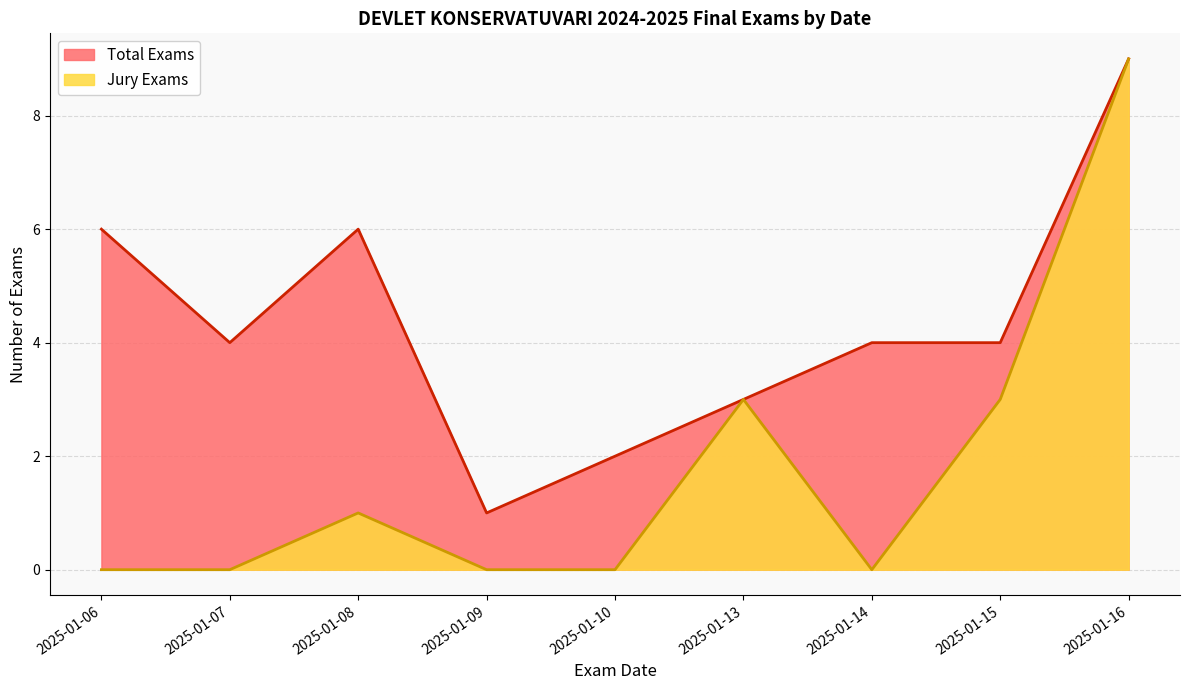

Rank the series at 2025-01-07 from lowest to highest value.

Jury Exams, Total Exams